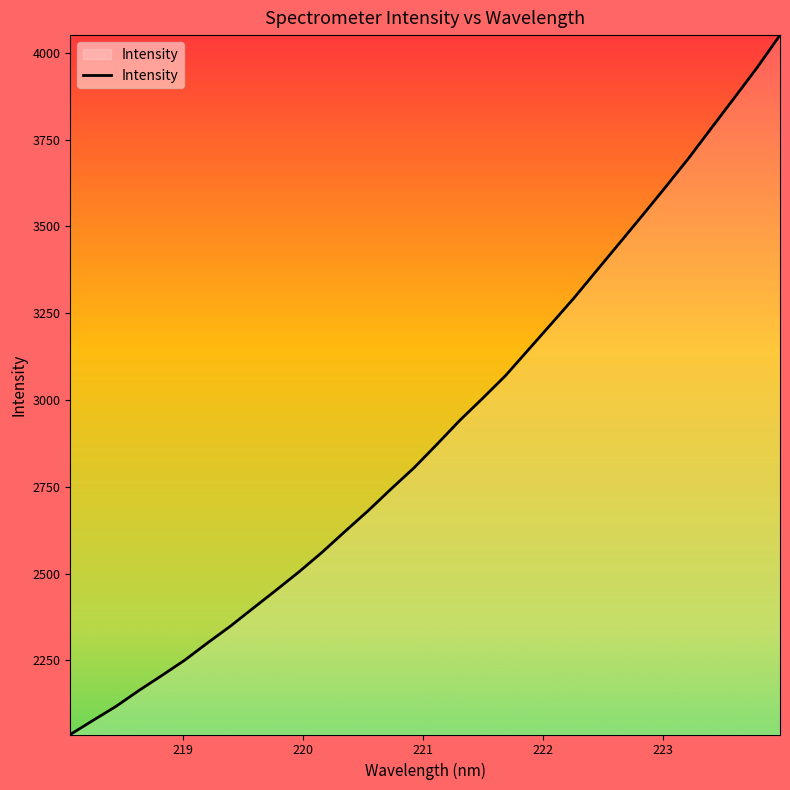

What is the smallest value displayed?

2036.5